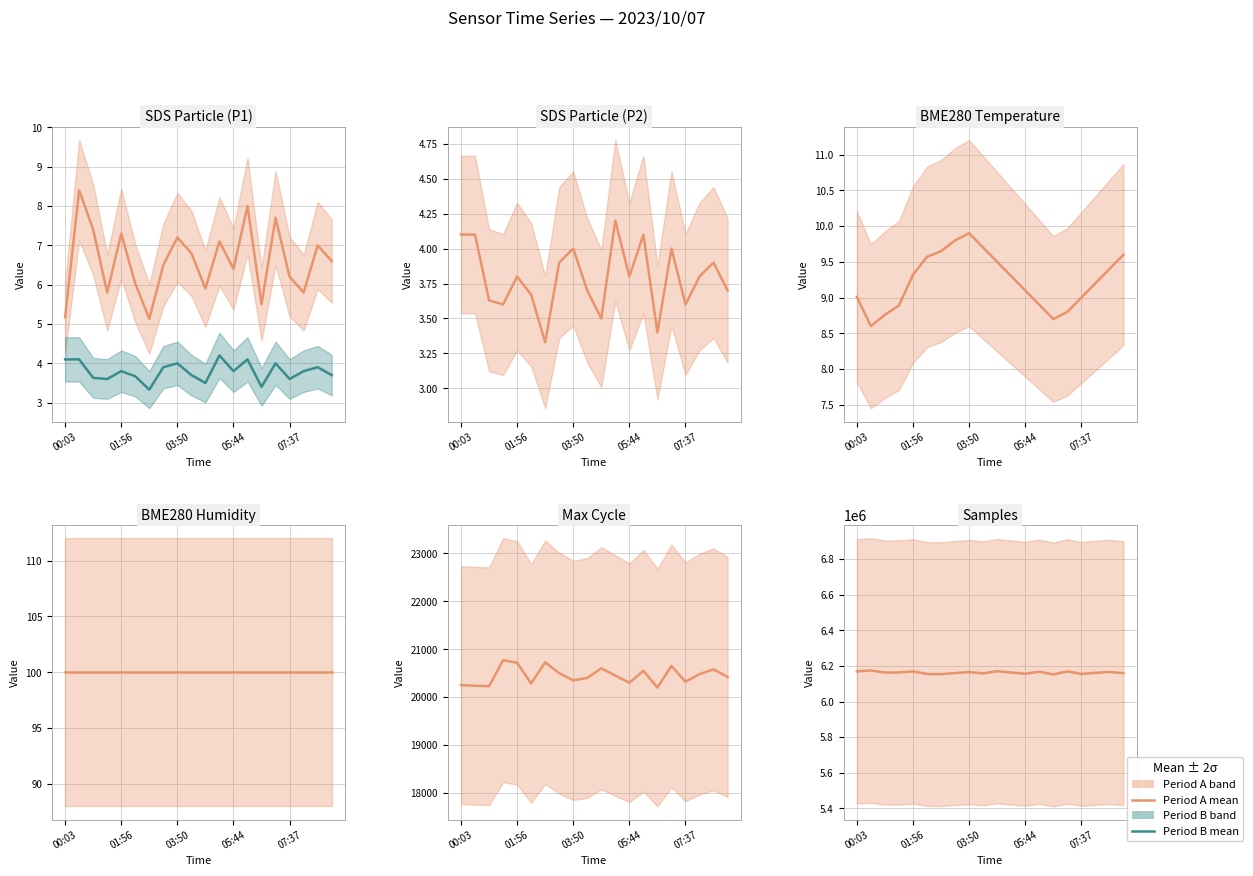

At which label does Series A (mean ± 2σ) first exceed 6163000?

00:03